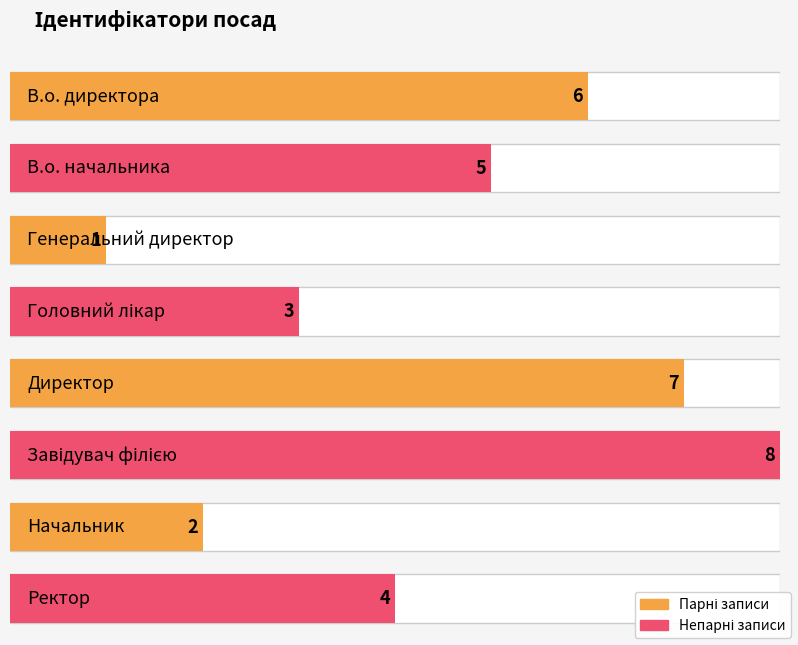

The value at Директор is 7. True or false?

True